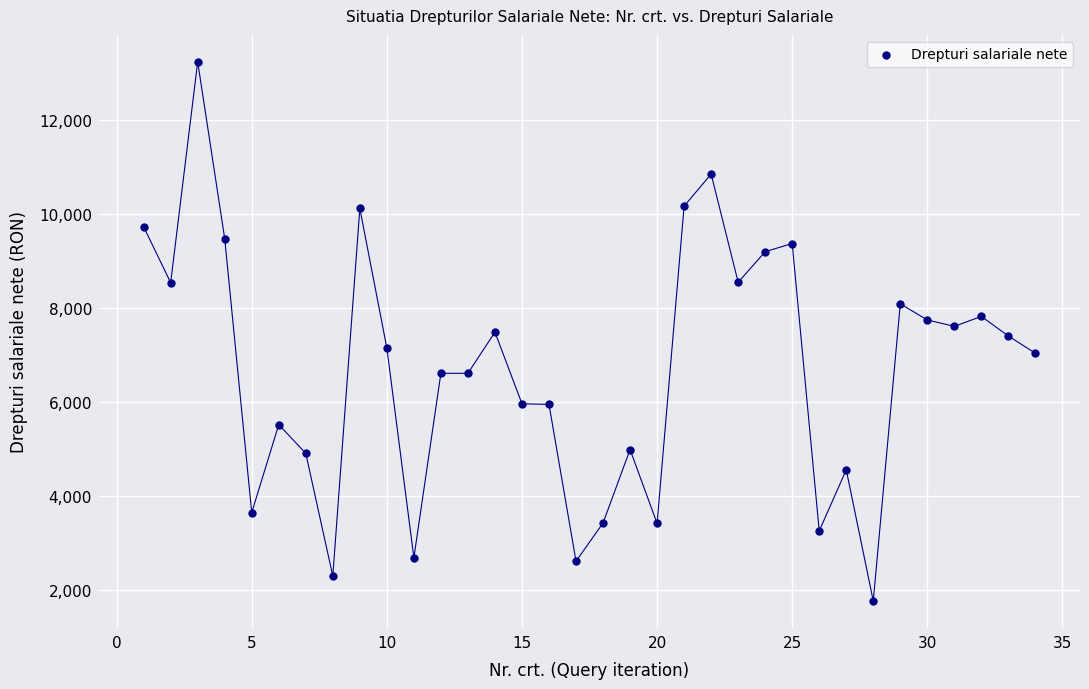

What is the range of Y values (max minus min)?

11479